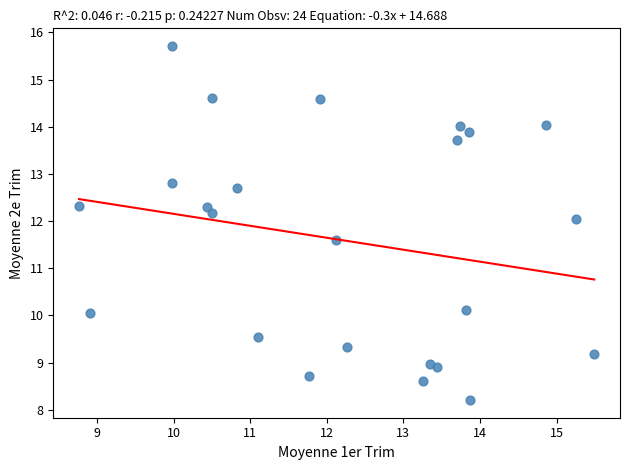

What Y value in the scatter plot is closest to 11?

11.6